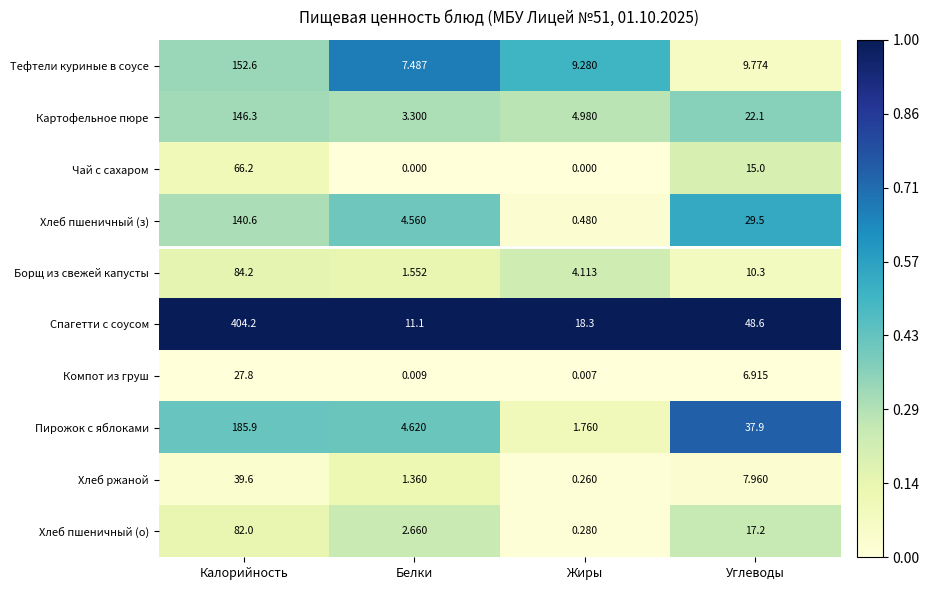

Which series changed the most between Калорийность and Белки?

Спагетти с соусом